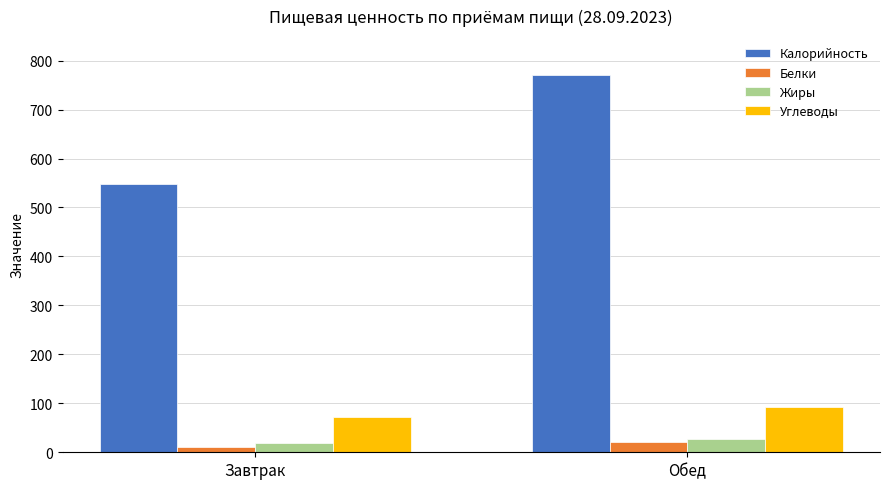

List the series in order of their peak value, lowest first.

Белки, Жиры, Углеводы, Калорийность